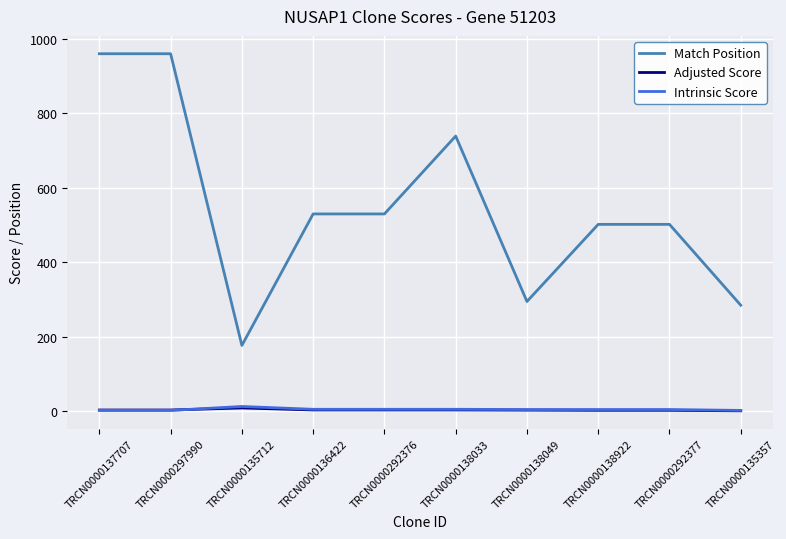

What is the maximum value for Match Position?

960.0